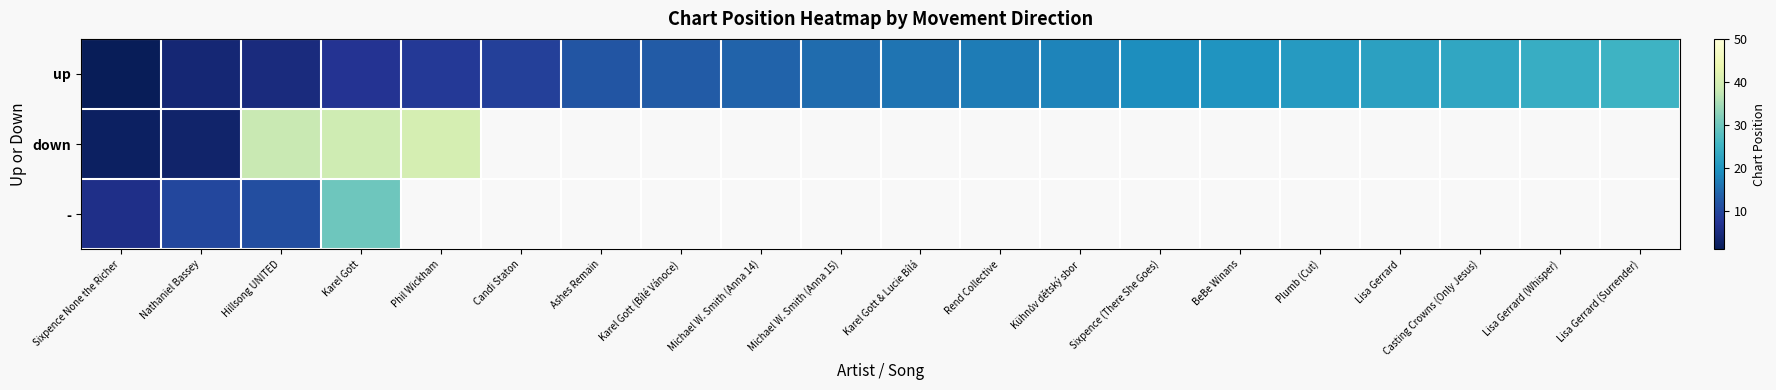

How many categories are shown in the chart?

20